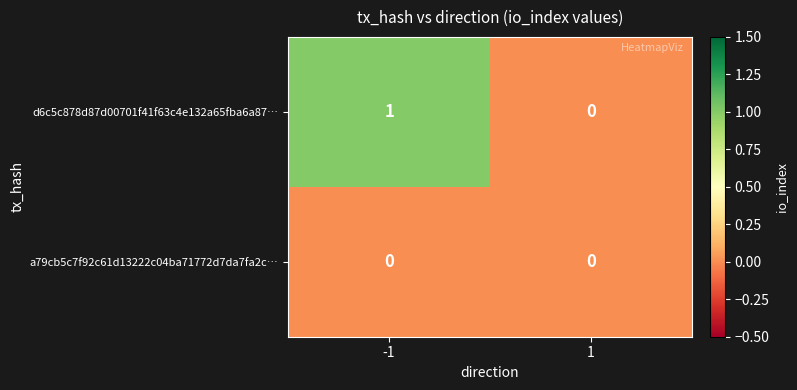

The value of d6c5c878d87d00701f41f63c4e132a65fba6a87… at -1 is 1. True or false?

True